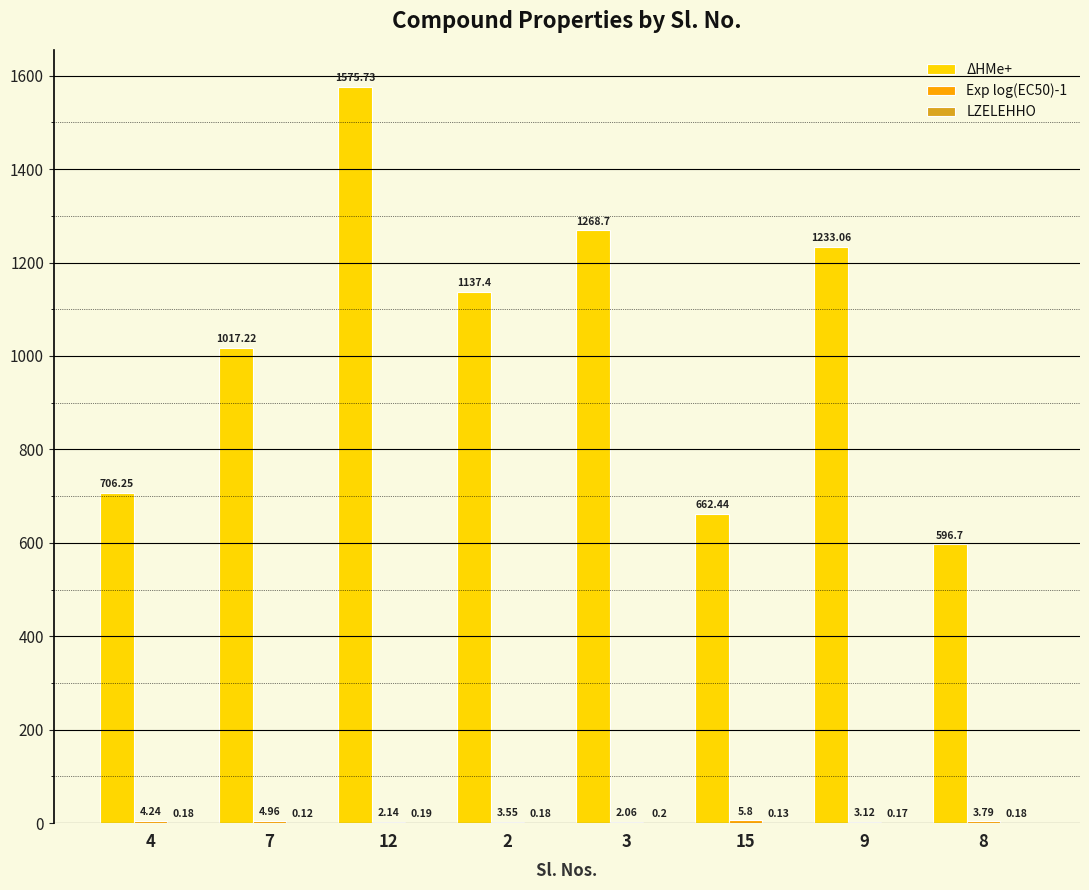

What is the sum of the ΔHMe+ values at 2 and 8?

1734.1